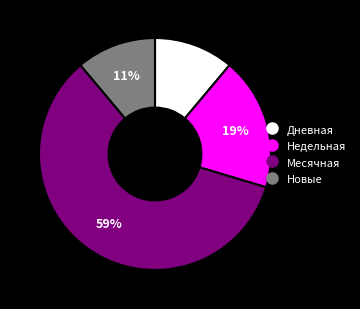

Is there any slice that represents more than half of the pie?

Yes